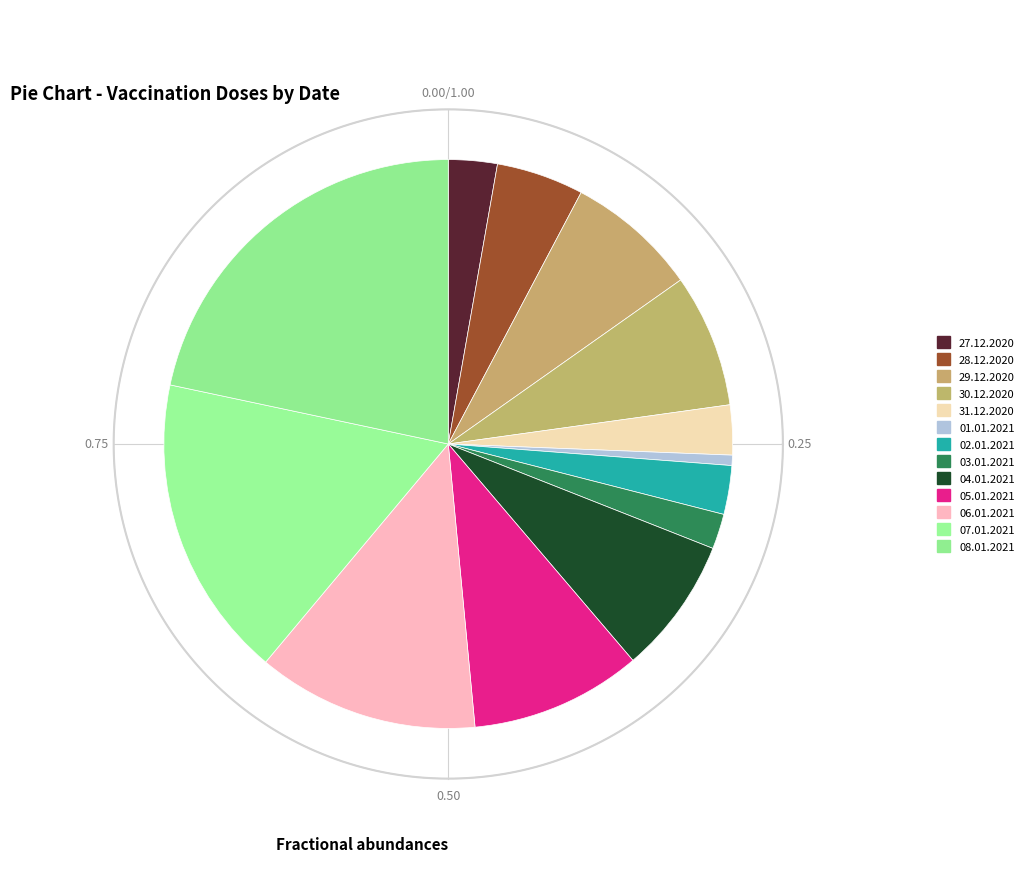

How many slices are in this pie chart?

13